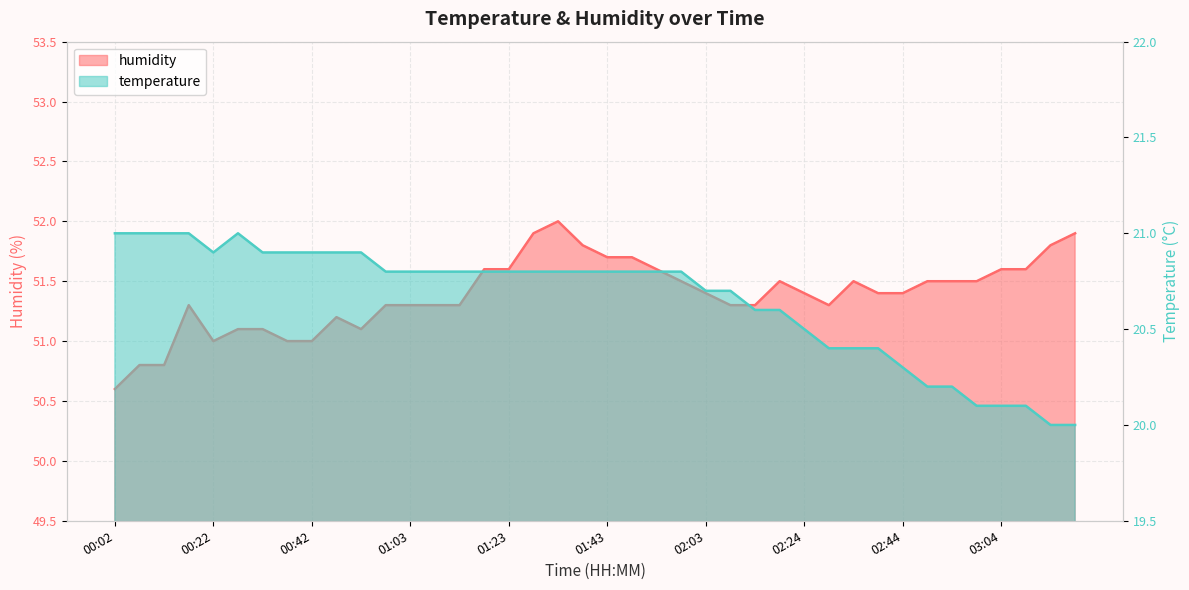

What is the sum of the humidity values at 02:03 and 02:39?

102.8